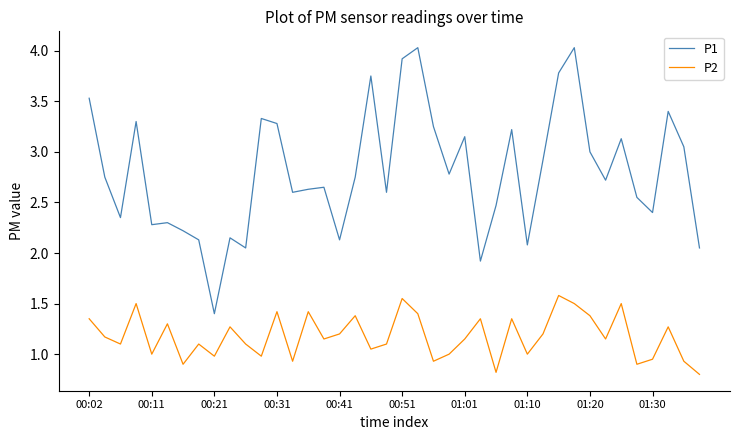

What is the greatest value displayed?

4.0